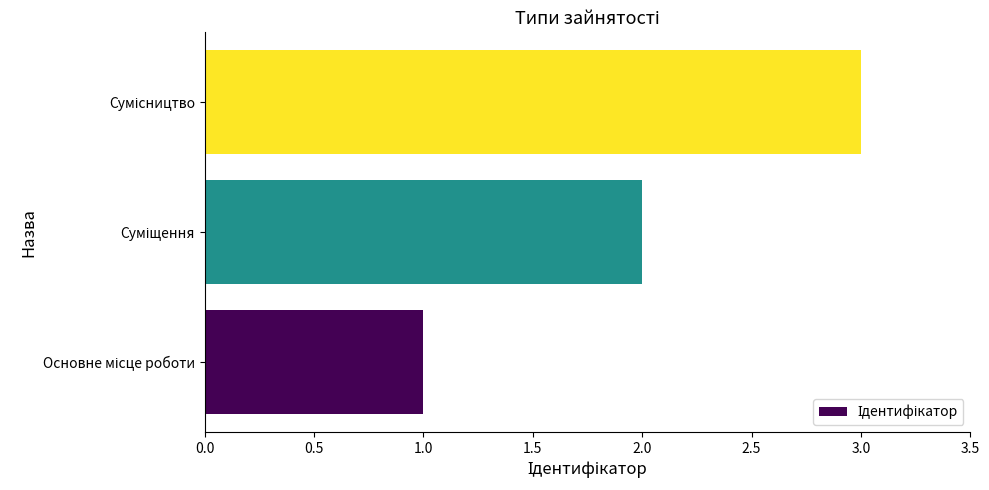

What is the sum of all values?

6